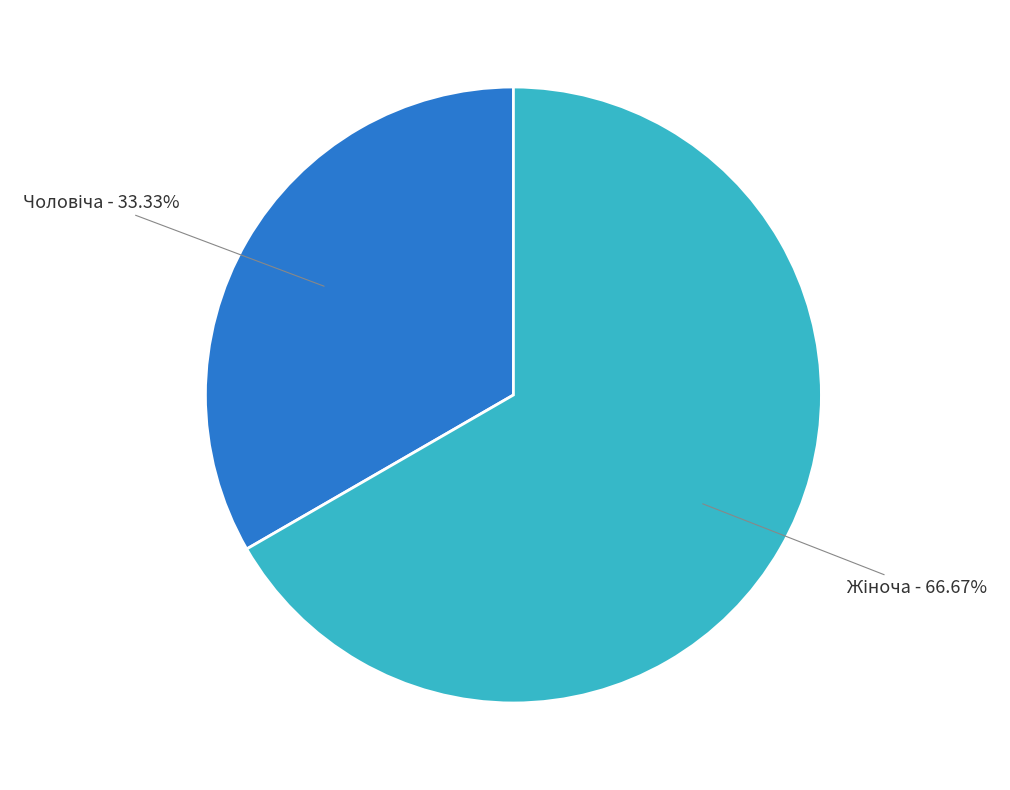

Is there a majority slice in this chart?

Yes